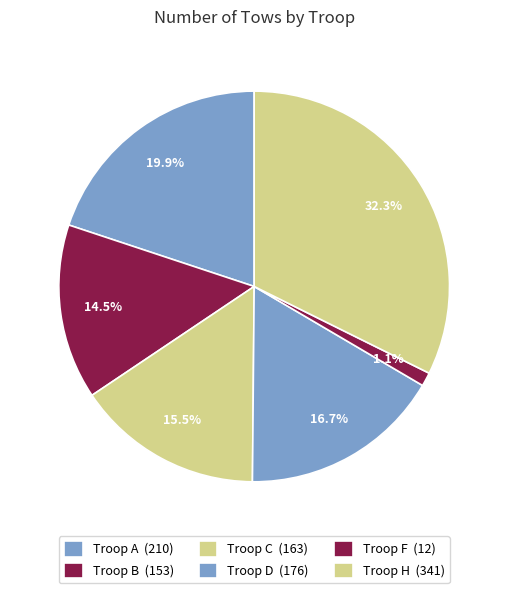

How many segments does this pie chart have?

6